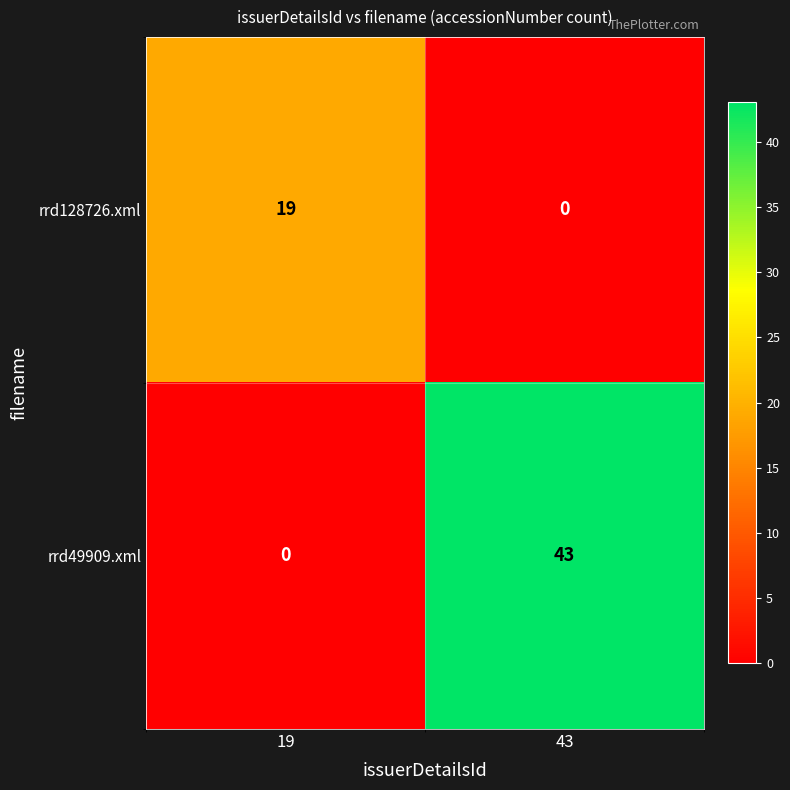

True or false: rrd49909.xml has a value of 0 at 19.

True